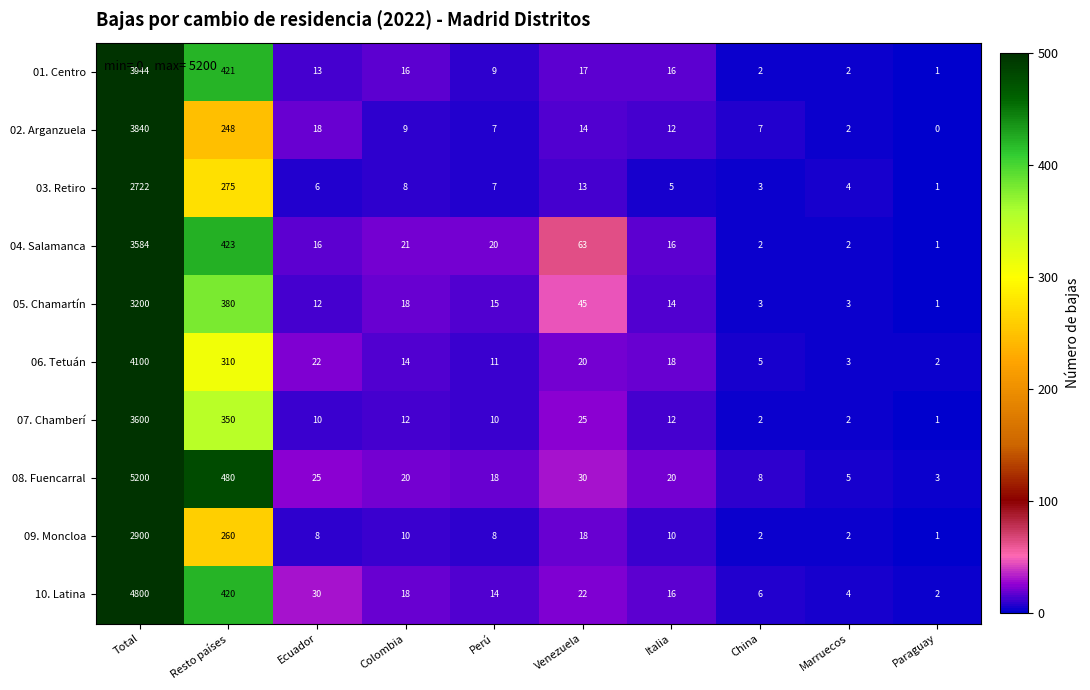

Rank the series at Resto países from highest to lowest value.

08. Fuencarral, 04. Salamanca, 01. Centro, 10. Latina, 05. Chamartín, 07. Chamberí, 06. Tetuán, 03. Retiro, 09. Moncloa, 02. Arganzuela